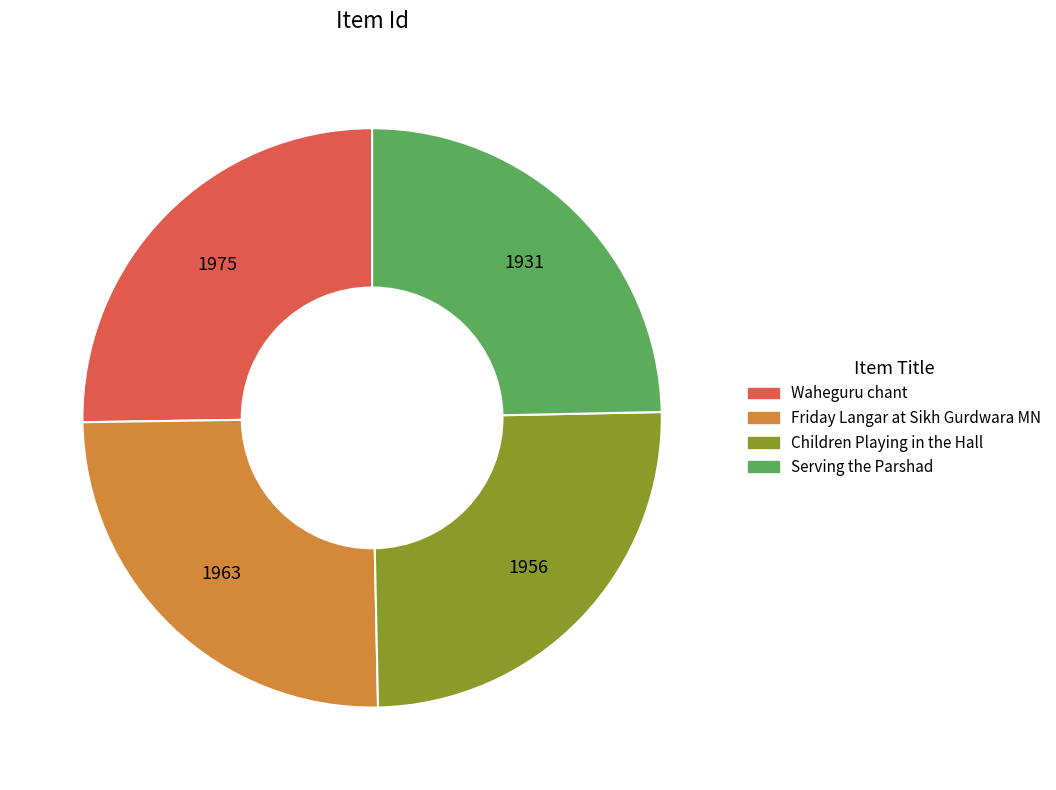

Which has a higher value, Waheguru chant or Serving the Parshad?

Waheguru chant